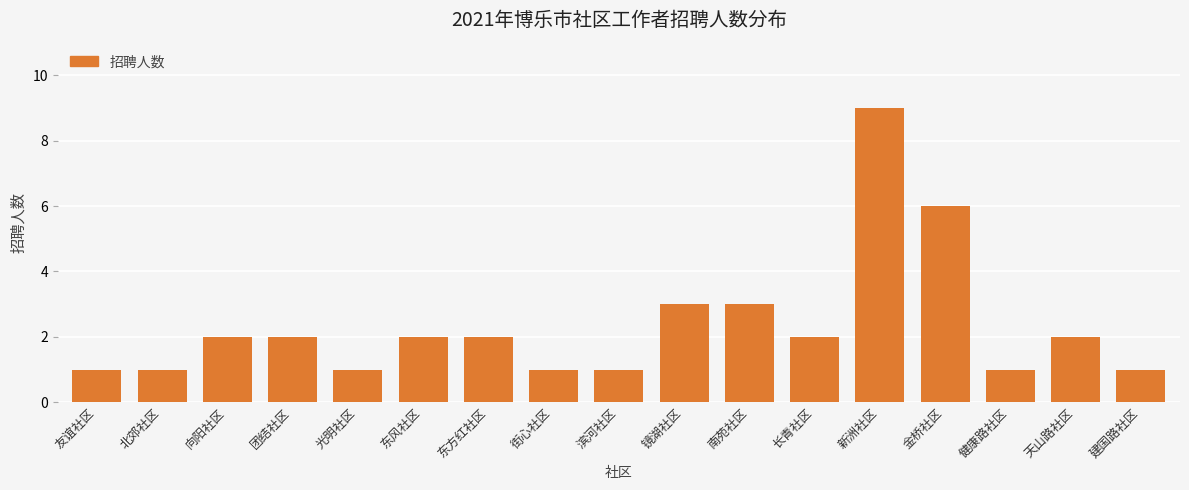

Reading left to right, what are all the values shown in this chart?

1	1	2	2	1	2	2	1	1	3	3	2	9	6	1	2	1